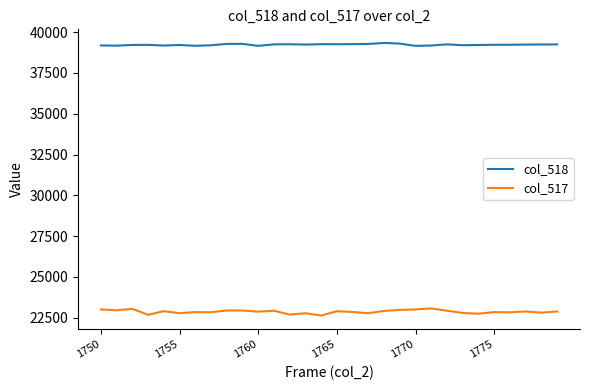

What is the sum of all col_518 values?

1176894